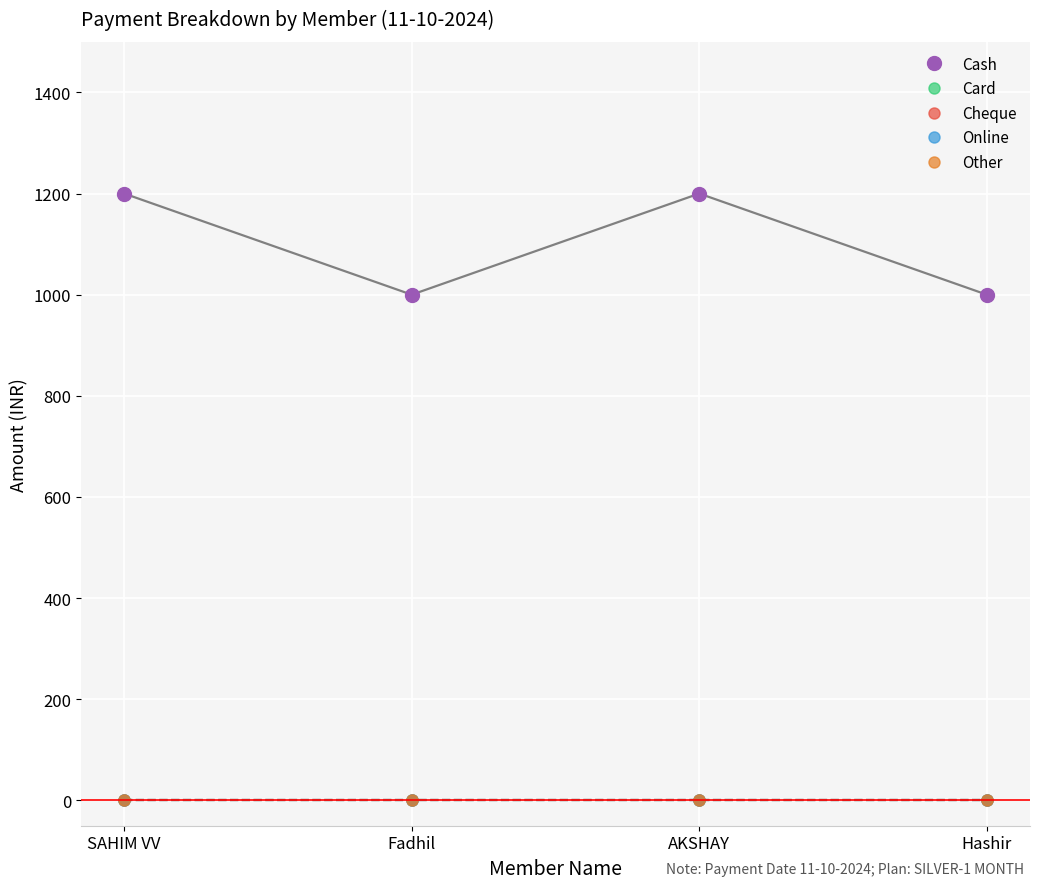

True or false: Card and Cash cross at least once.

False